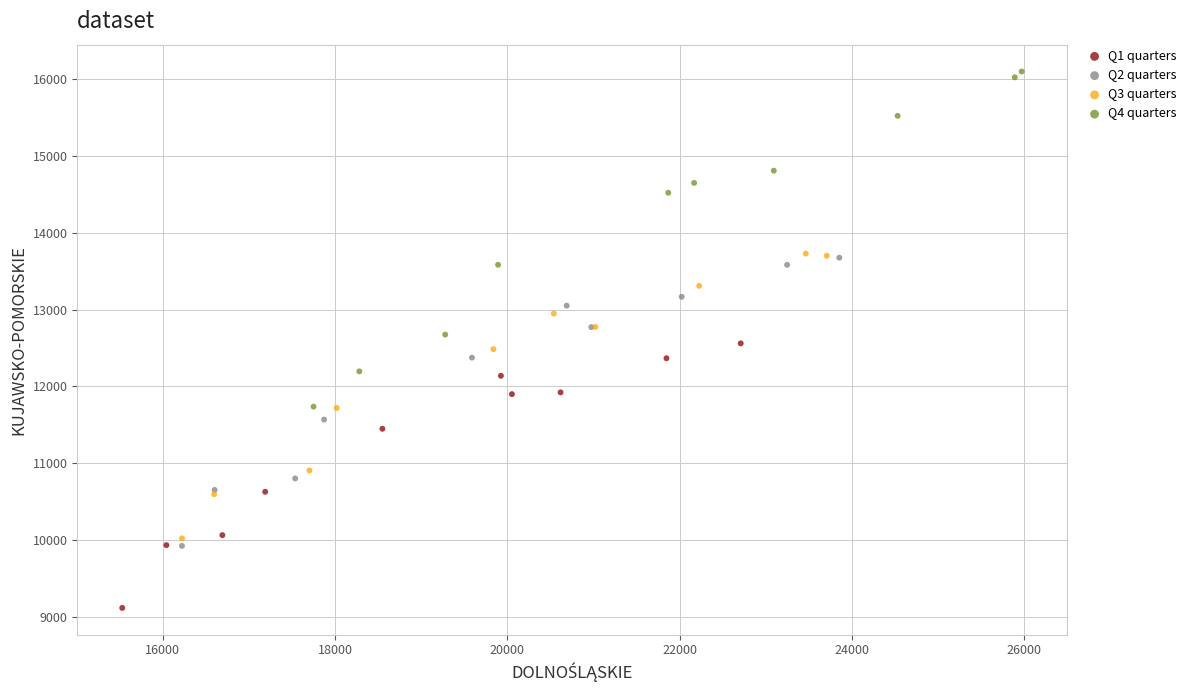

Which series contains the highest Y value?

Q4 quarters